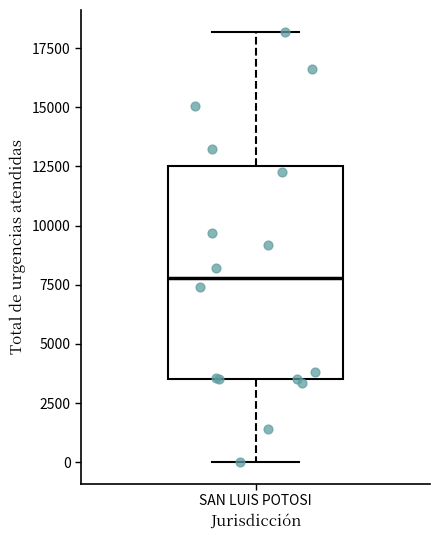

Transcribe this box plot: give where the median line is, the range the box spans, and where the two whiskers end, as read against the y-axis. The values are not printed on the chart, so give them approximately, as read against the axis.

median 8000, box 3500 to 12500, whiskers 0 to 18000